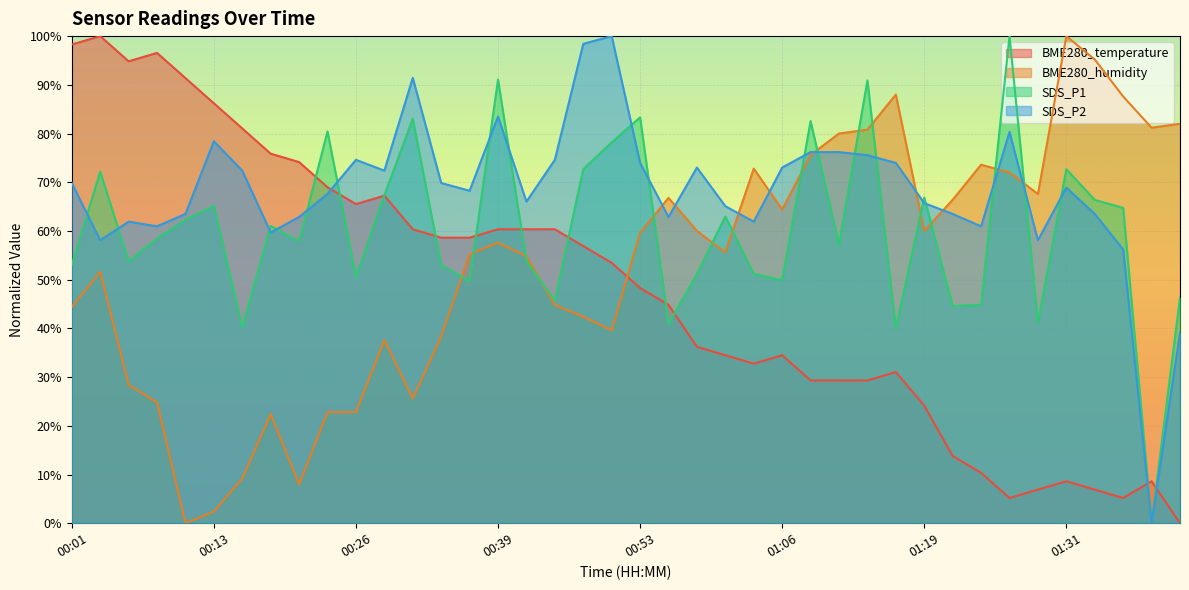

What is the sum of all BME280_humidity values?

2122.0